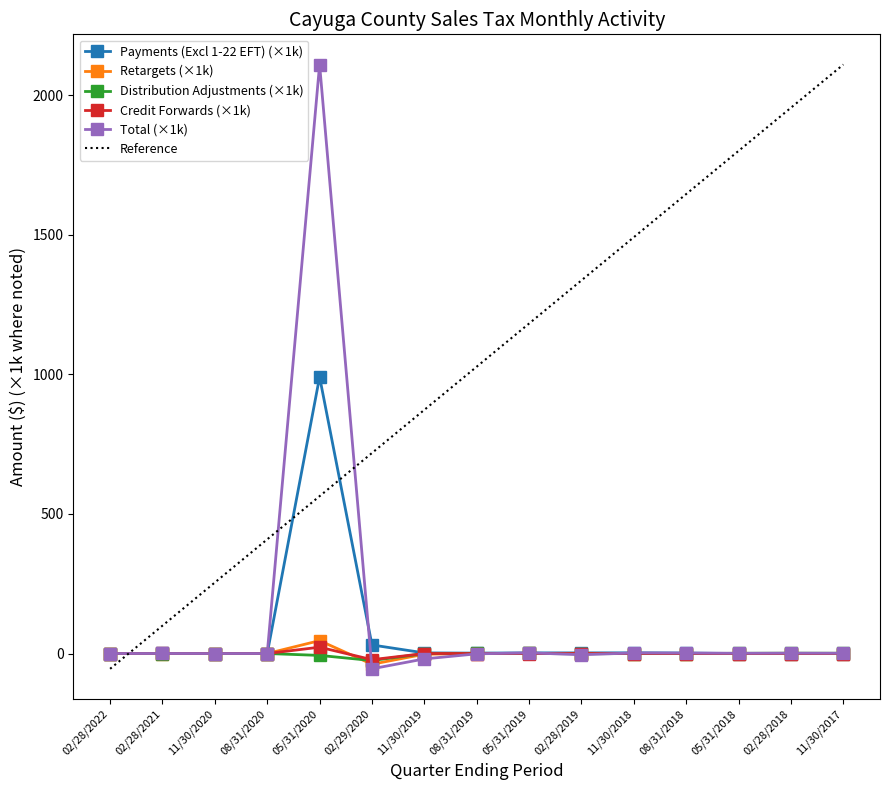

Reading left to right, transcribe all the data shown in this chart.

Payments (Excl 1-22 EFT): 02/28/2022=0.0	02/28/2021=0.1	11/30/2020=0.0	08/31/2020=0.0	05/31/2020=990.6	02/29/2020=30.7	11/30/2019=2.2	08/31/2019=1.4	05/31/2019=2.3	02/28/2019=2.2	11/30/2018=2.5	08/31/2018=1.7	05/31/2018=0.0	02/28/2018=0.0	11/30/2017=0.0
Retargets: 02/28/2022=0.0	02/28/2021=-0.1	11/30/2020=-0.0	08/31/2020=0.0	05/31/2020=46.2	02/29/2020=-38.4	11/30/2019=-2.5	08/31/2019=-0.0	05/31/2019=0.1	02/28/2019=-0.5	11/30/2018=-0.0	08/31/2018=-0.0	05/31/2018=-0.0	02/28/2018=-0.0	11/30/2017=0.0
Distribution Adjustments: 02/28/2022=0.0	02/28/2021=0.0	11/30/2020=0.0	08/31/2020=0.0	05/31/2020=-6.8	02/29/2020=-25.2	11/30/2019=-0.4	08/31/2019=0.7	05/31/2019=0.1	02/28/2019=-1.0	11/30/2018=-0.1	08/31/2018=-0.1	05/31/2018=0.8	02/28/2018=1.2	11/30/2017=1.0
Credit Forwards: 02/28/2022=0.0	02/28/2021=0.1	11/30/2020=0.0	08/31/2020=0.0	05/31/2020=22.7	02/29/2020=-22.1	11/30/2019=-0.0	08/31/2019=0.0	05/31/2019=-0.0	02/28/2019=-0.0	11/30/2018=0.0	08/31/2018=-0.0	05/31/2018=0.0	02/28/2018=-0.0	11/30/2017=0.0
Total: 02/28/2022=0.0	02/28/2021=0.1	11/30/2020=-0.0	08/31/2020=0.0	05/31/2020=2109.5	02/29/2020=-54.8	11/30/2019=-19.3	08/31/2019=-1.2	05/31/2019=2.4	02/28/2019=-4.4	11/30/2018=2.1	08/31/2018=1.5	05/31/2018=0.8	02/28/2018=1.2	11/30/2017=0.9